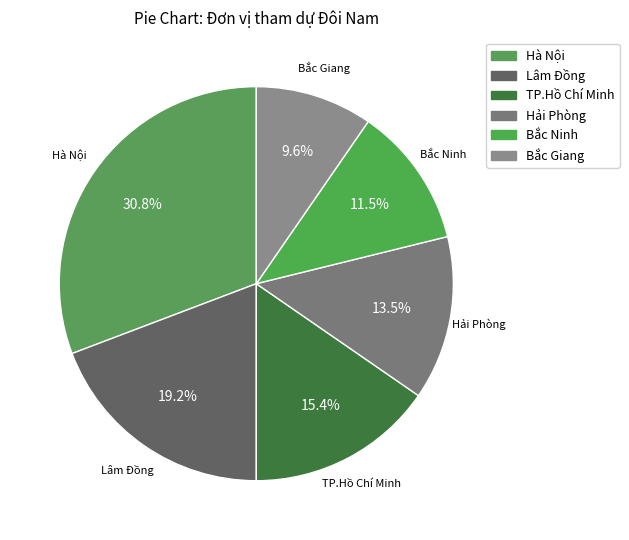

What percentage is NOT represented by TP.Hồ Chí Minh?

84.6%